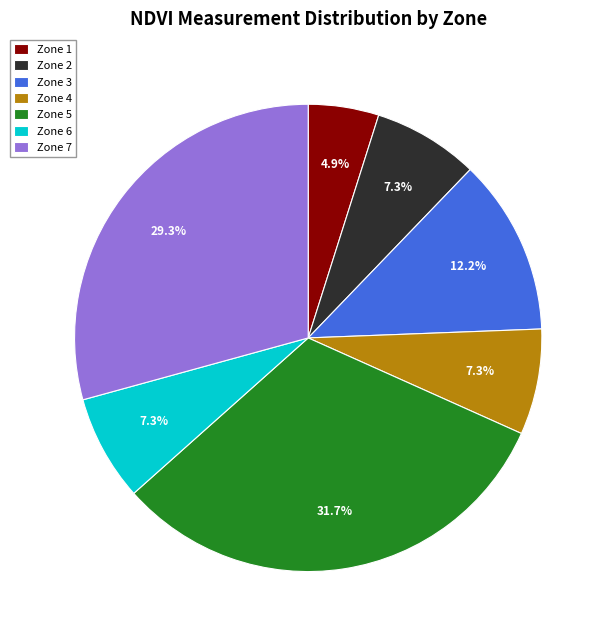

Is there a majority slice in this chart?

No